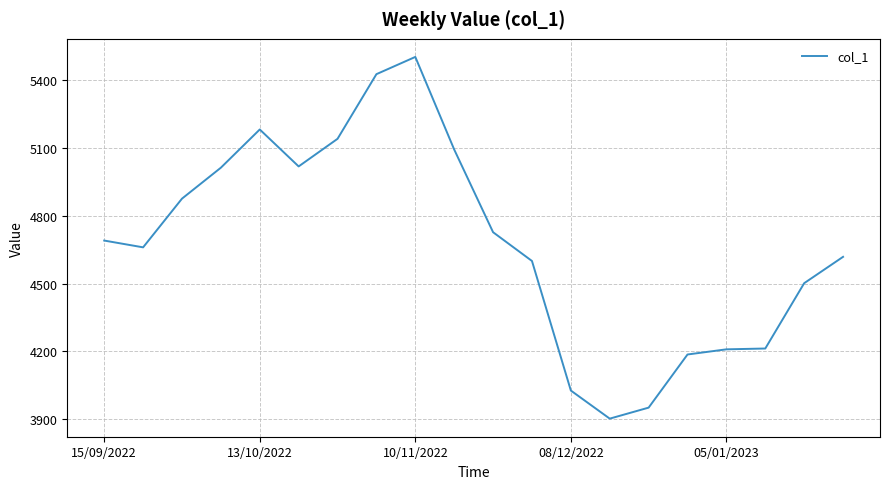

What is the difference between the maximum and minimum values?

1602.6